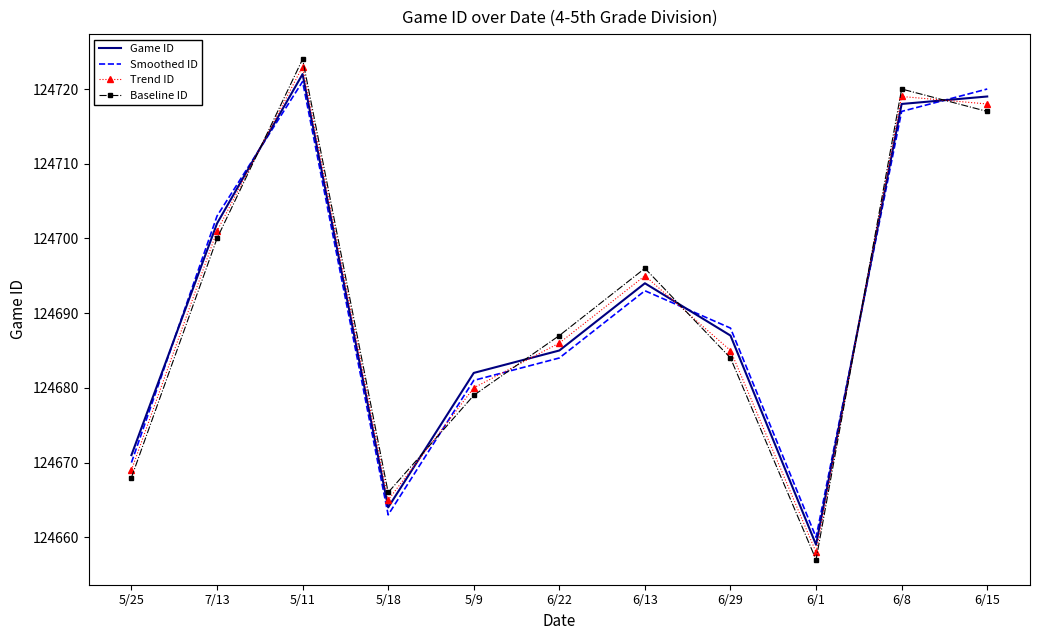

Reading right to left, list all the values displayed in this chart.

Game ID: 124719	124718	124659	124687	124694	124685	124682	124664	124722	124702	124671
Smoothed ID: 124720	124717	124660	124688	124693	124684	124681	124663	124721	124703	124670
Trend ID: 124718	124719	124658	124685	124695	124686	124680	124665	124723	124701	124669
Baseline ID: 124717	124720	124657	124684	124696	124687	124679	124666	124724	124700	124668